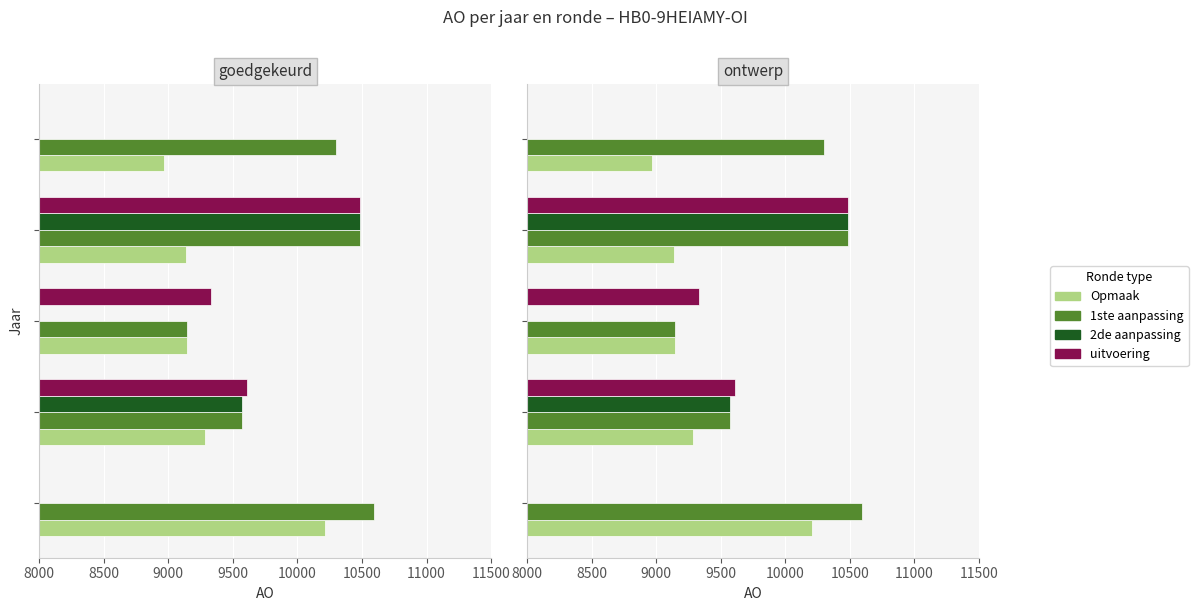

Reading right to left, extract all data points from this chart.

Opmaak: 10000=8963	9500=9134	9000=9144	8500=9283	8000=10210
1ste aanpassing: 10000=10297	9500=10488	9000=9144	8500=9574	8000=10592
2de aanpassing: 10000=0	9500=10488	9000=0	8500=9574	8000=0
uitvoering: 10000=0	9500=10488	9000=9329	8500=9606	8000=0